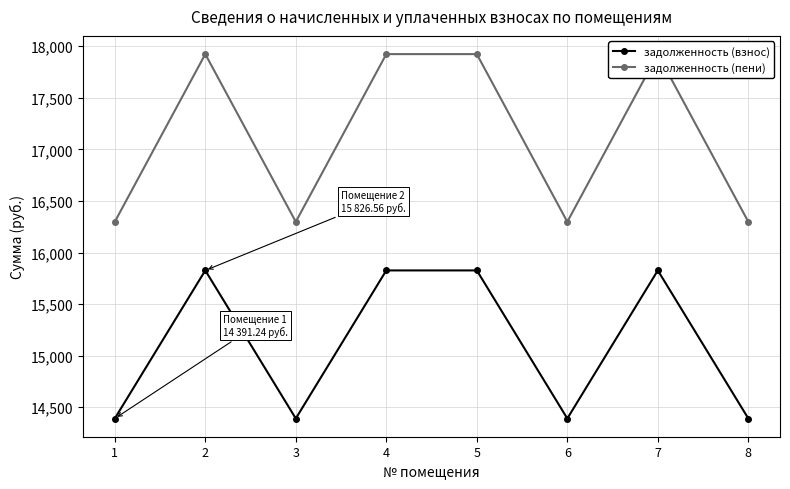

At which category is the sum across all series the highest?

2